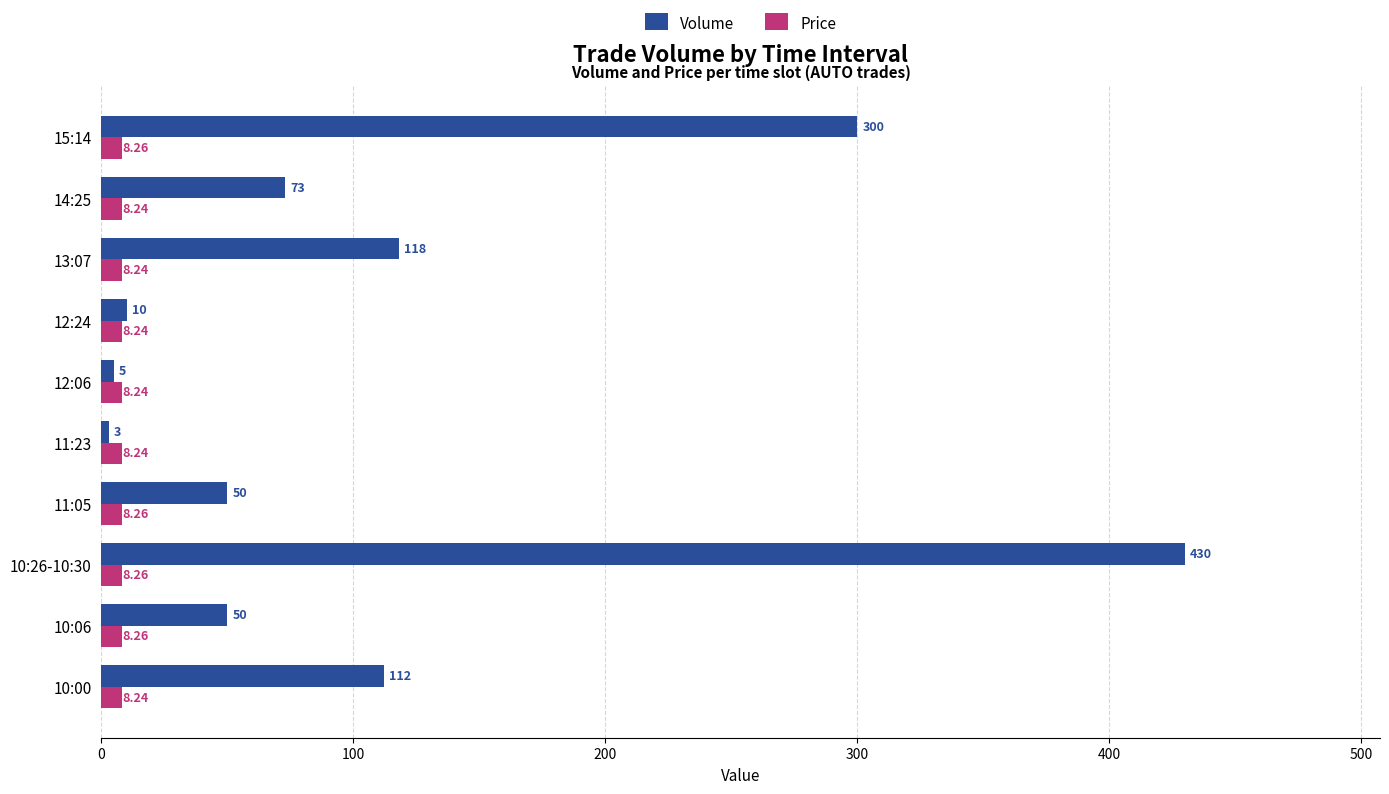

Rank the series by their average value, from lowest to highest.

Price, Volume